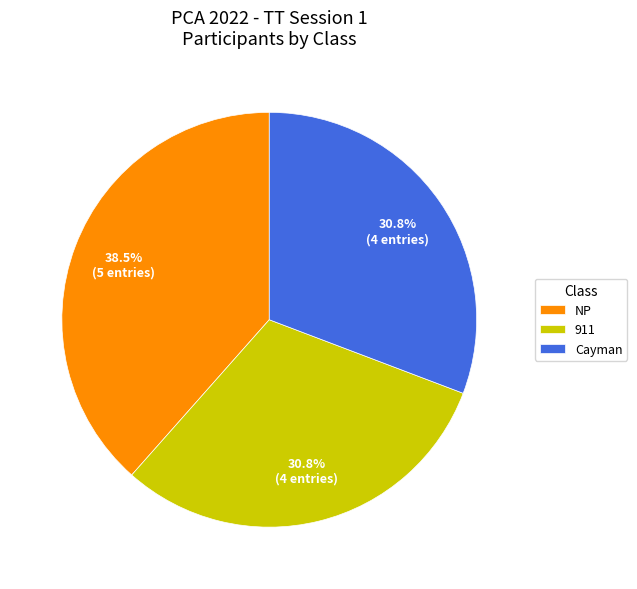

Is it true that 911 is 42% of the pie?

False